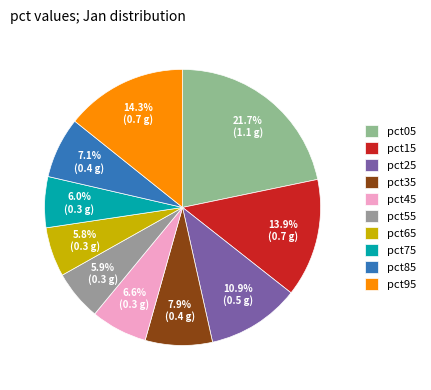

To the nearest percent, what is the combined percentage of pct05 and pct15?

36%